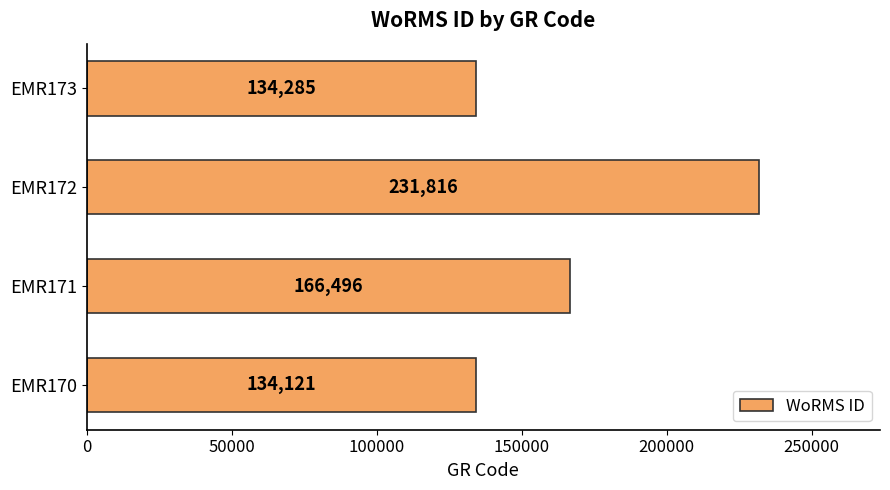

List the labels in order of value, smallest first.

EMR170, EMR173, EMR171, EMR172